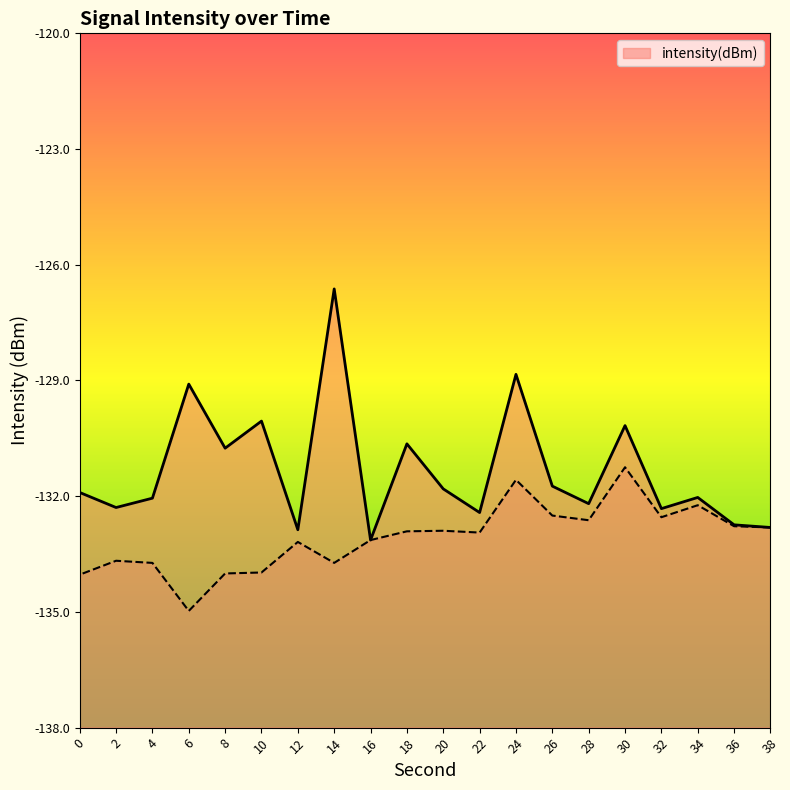

Which label corresponds to the largest value in the chart?

14